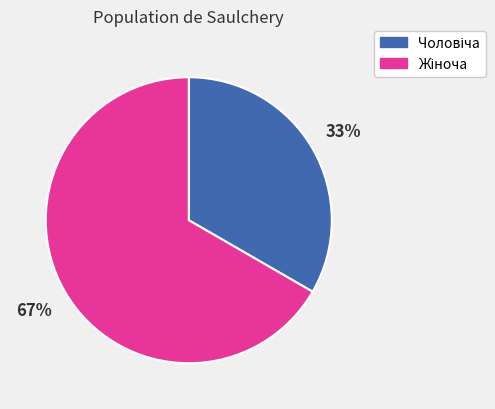

How many slices are in this pie chart?

2